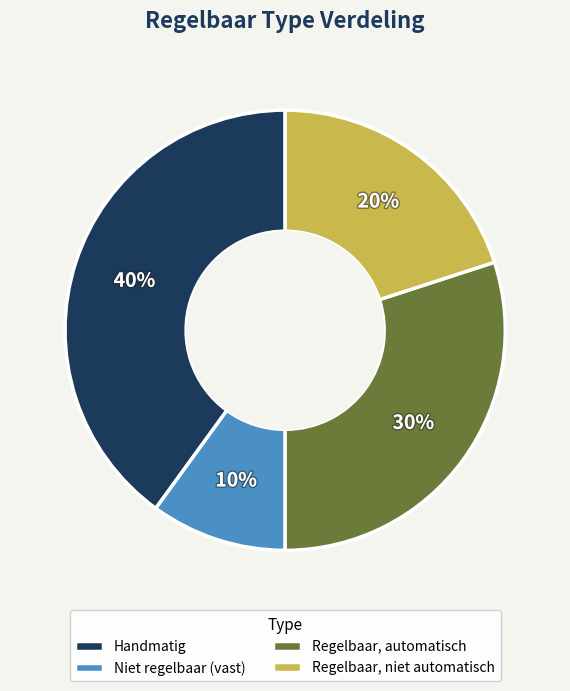

To the nearest percent, what is the difference between the largest and smallest slice percentages?

30%